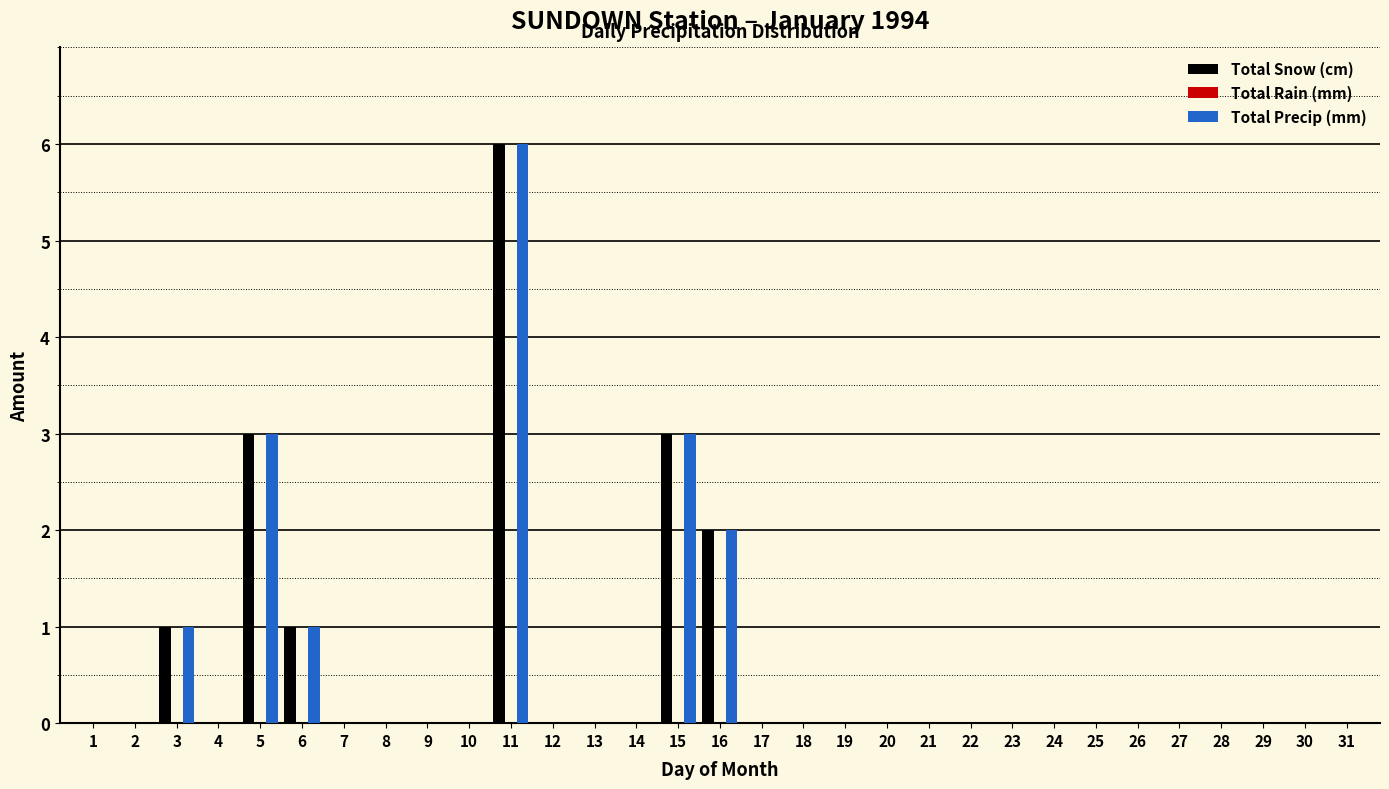

Which label corresponds to the largest value in the chart?

11